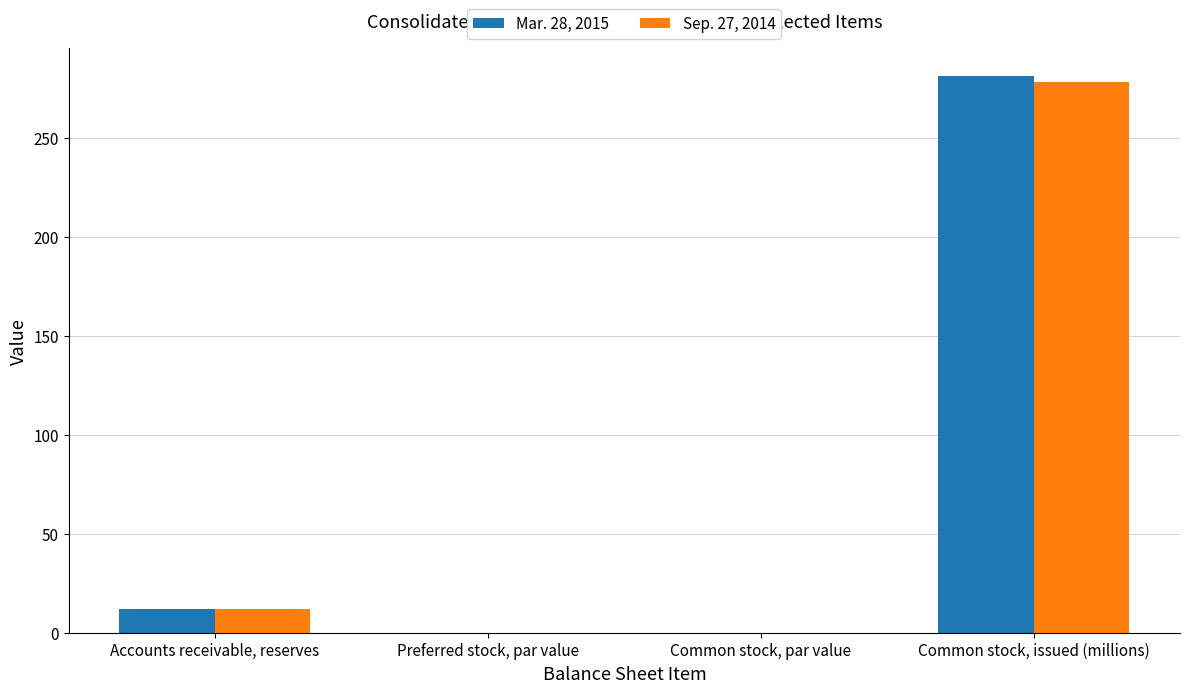

True or false: Mar. 28, 2015 has a value of 11.8 at Accounts receivable, reserves.

True